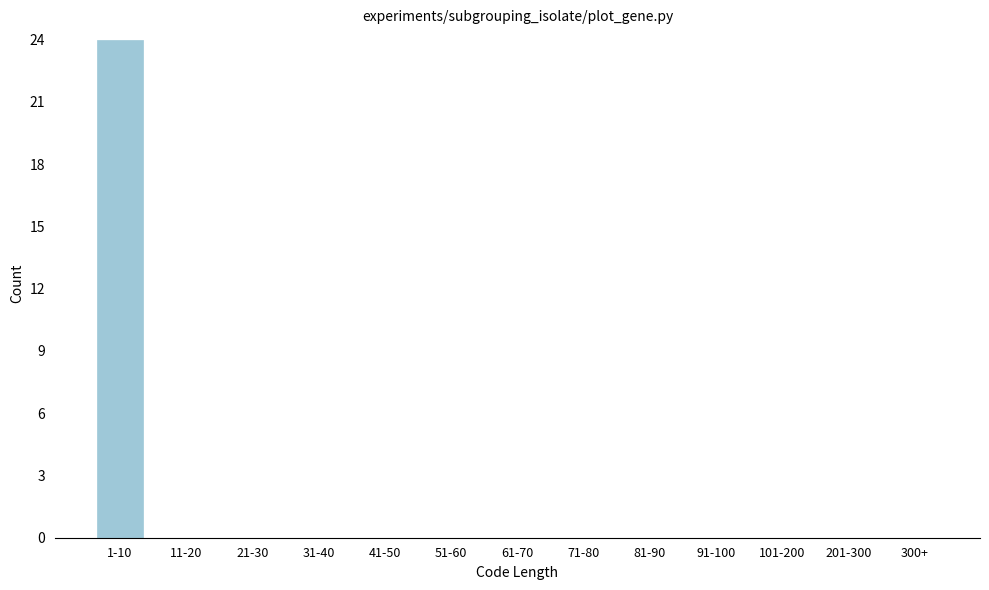

Reading left to right, transcribe all the data shown in this chart.

1-10=24	11-20=0	21-30=0	31-40=0	41-50=0	51-60=0	61-70=0	71-80=0	81-90=0	91-100=0	101-200=0	201-300=0	300+=0